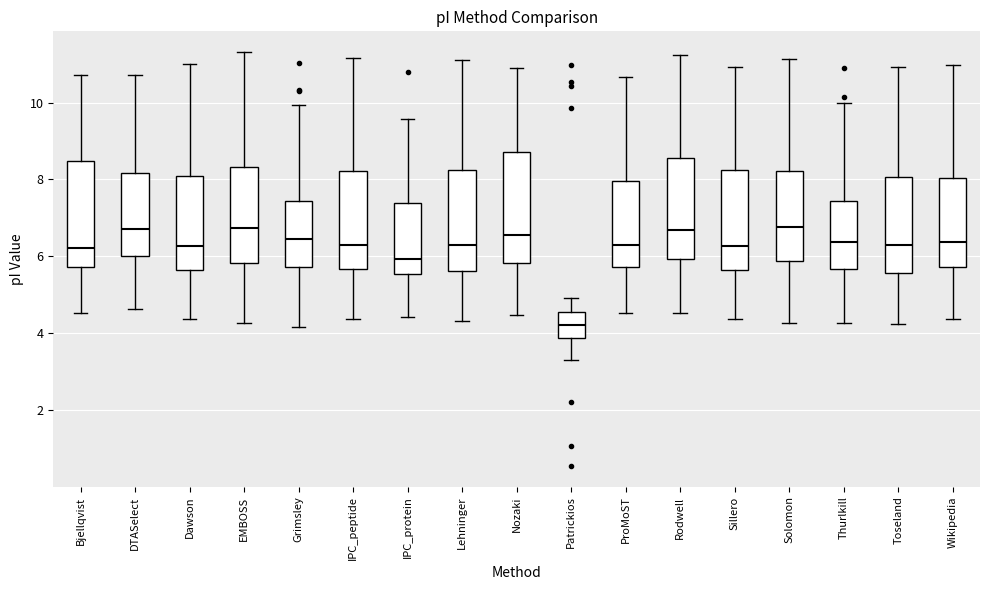

Reading left to right, read every box against the y-axis: the position of its median line, the range the box covers, and the ends of its whiskers. The values are not printed on the chart, so give them approximately, as read against the axis.

Bjellqvist: median 6.2, box 5.8 to 8.4, whiskers 4.6 to 10.8
DTASelect: median 6.8, box 6.0 to 8.2, whiskers 4.6 to 10.8
Dawson: median 6.2, box 5.6 to 8.0, whiskers 4.4 to 11.0
EMBOSS: median 6.8, box 5.8 to 8.4, whiskers 4.2 to 11.4
Grimsley: median 6.4, box 5.8 to 7.4, whiskers 4.2 to 10.0
IPC_peptide: median 6.4, box 5.6 to 8.2, whiskers 4.4 to 11.2
IPC_protein: median 6.0, box 5.6 to 7.4, whiskers 4.4 to 9.6
Lehninger: median 6.2, box 5.6 to 8.2, whiskers 4.4 to 11.2
Nozaki: median 6.6, box 5.8 to 8.8, whiskers 4.4 to 11.0
Patrickios: median 4.2, box 3.8 to 4.6, whiskers 3.2 to 5.0
ProMoST: median 6.2, box 5.8 to 8.0, whiskers 4.6 to 10.6
Rodwell: median 6.6, box 6.0 to 8.6, whiskers 4.6 to 11.2
Sillero: median 6.2, box 5.6 to 8.2, whiskers 4.4 to 11.0
Solomon: median 6.8, box 5.8 to 8.2, whiskers 4.2 to 11.2
Thurlkill: median 6.4, box 5.6 to 7.4, whiskers 4.2 to 10.0
Toseland: median 6.4, box 5.6 to 8.0, whiskers 4.2 to 11.0
Wikipedia: median 6.4, box 5.8 to 8.0, whiskers 4.4 to 11.0